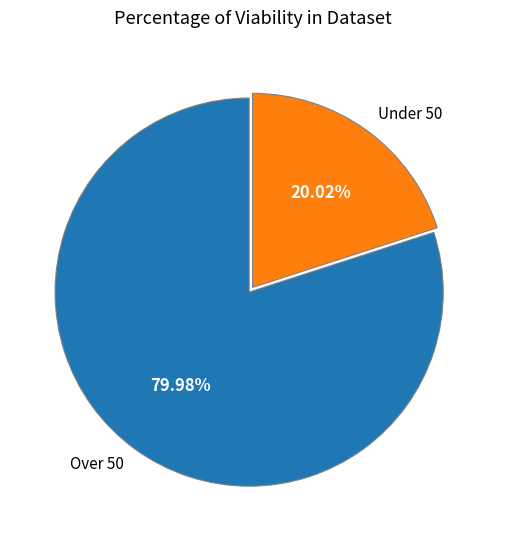

Rank the categories by value from lowest to highest.

Under 50, Over 50